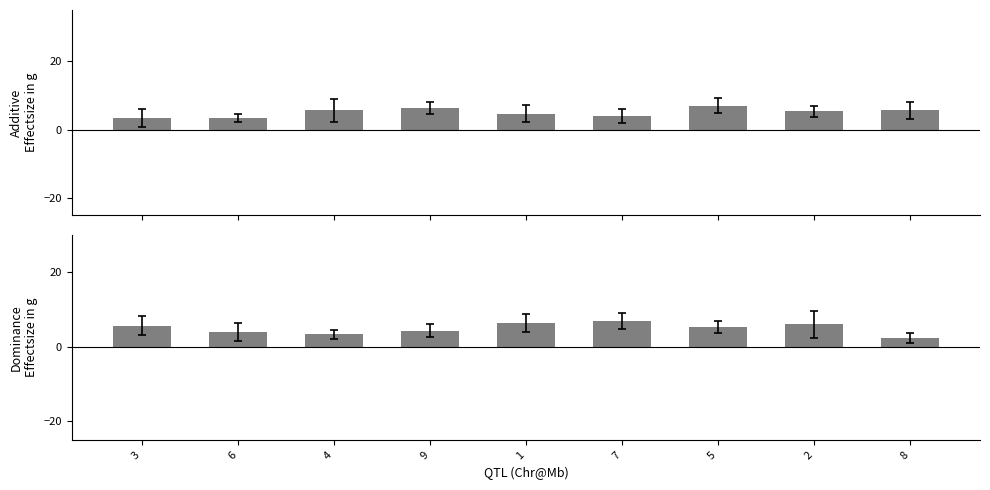

What is the average value of the col_3 series?

5.0